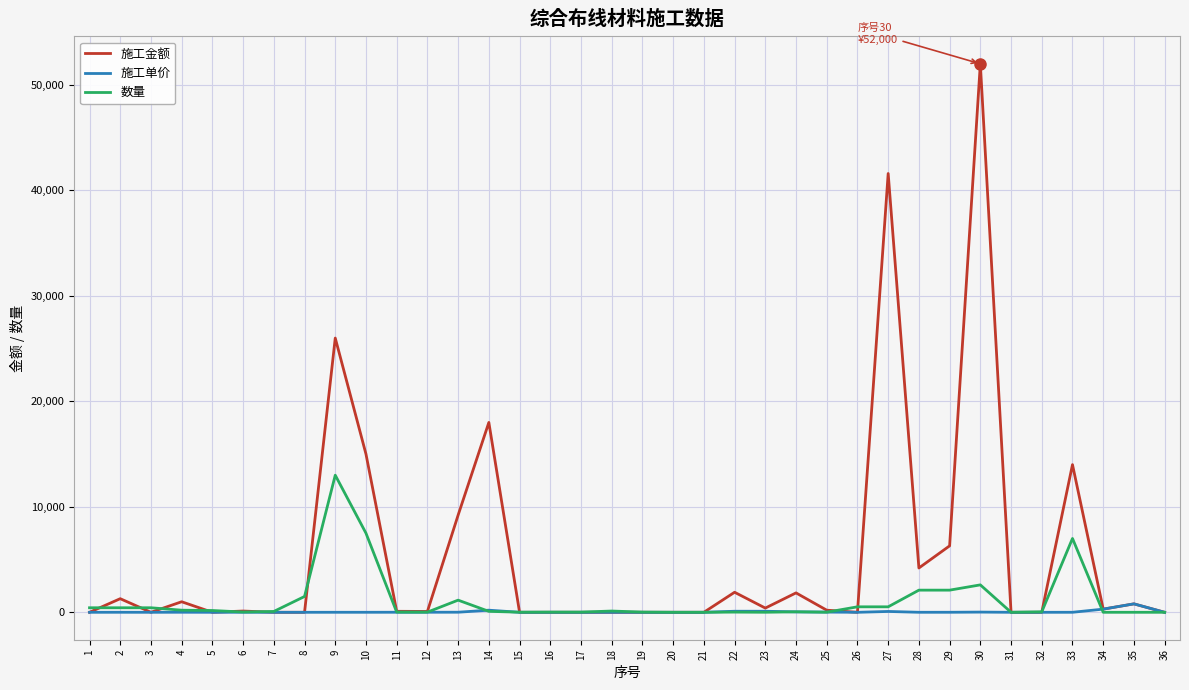

What is the average value of the 施工金额 series?

5398